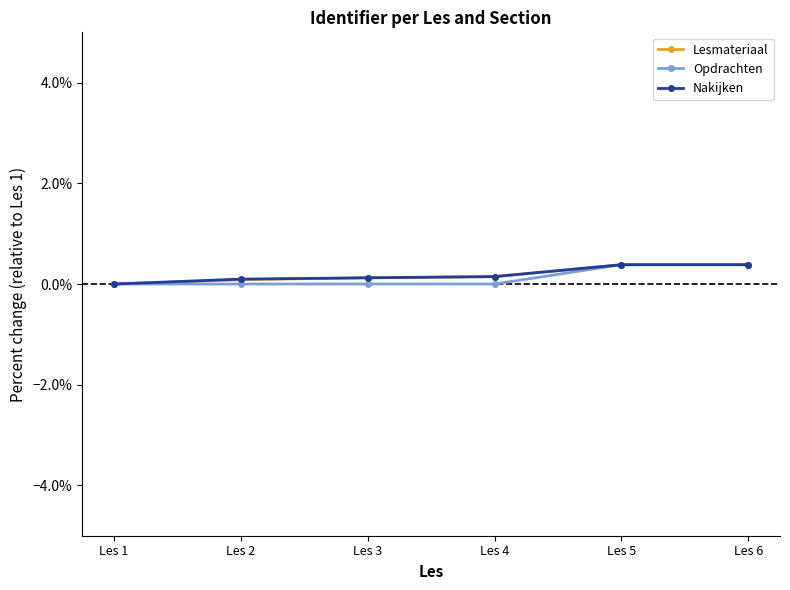

What is the value of the Opdrachten point at the 6th from the left?

0.4